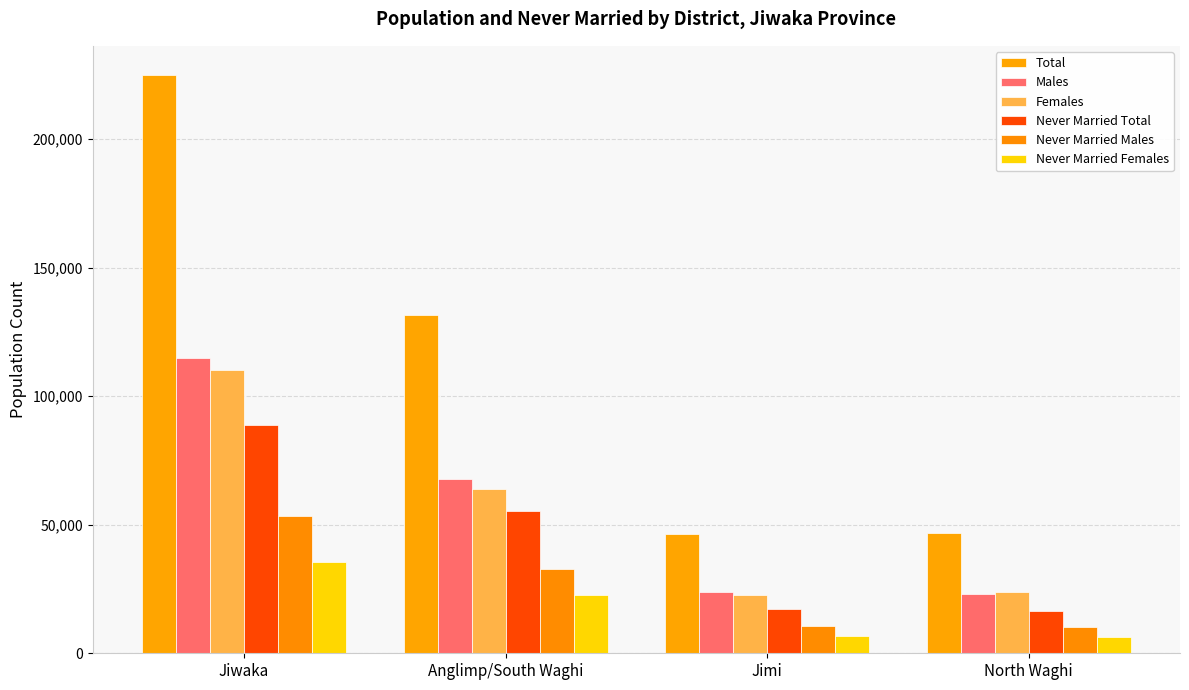

What is the lowest value of the Never Married Females series?

6241